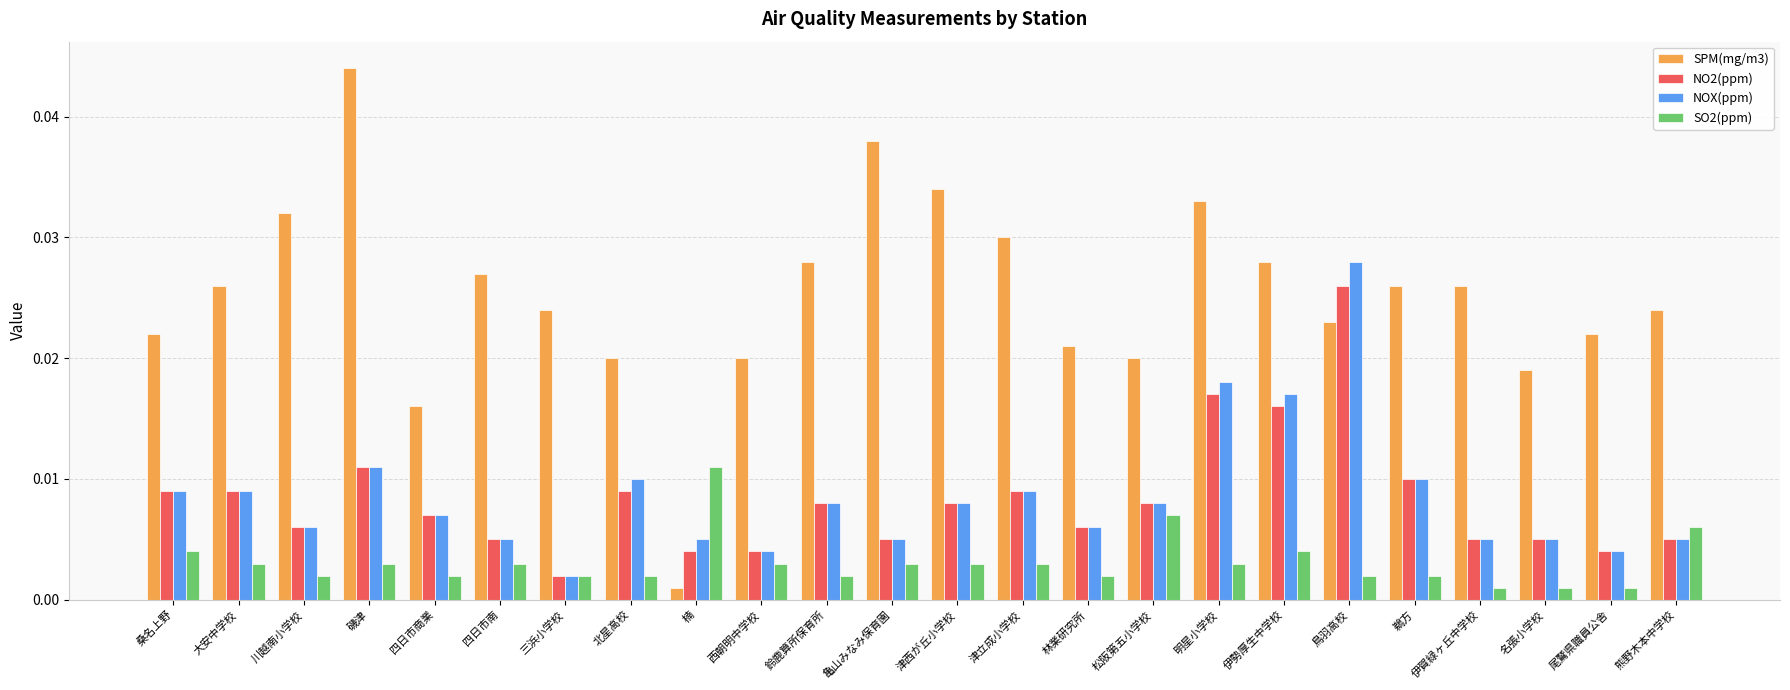

How many groups of bars are there?

24